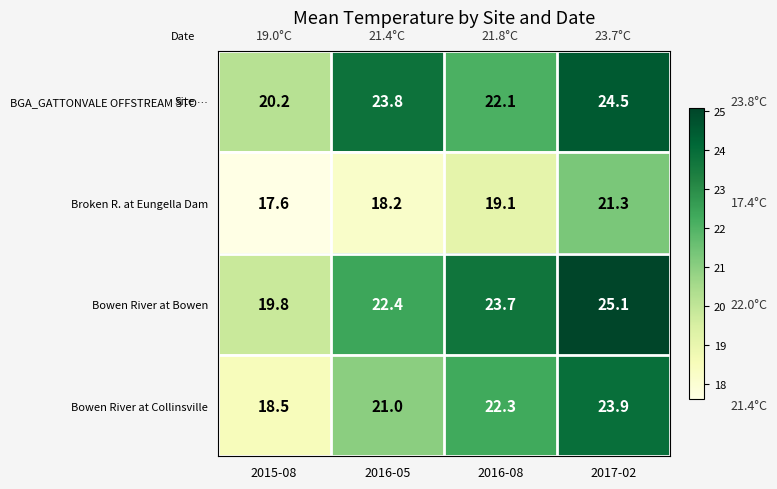

Which series changed the most between 2015-08 and 2017-02?

Bowen River at Collinsville